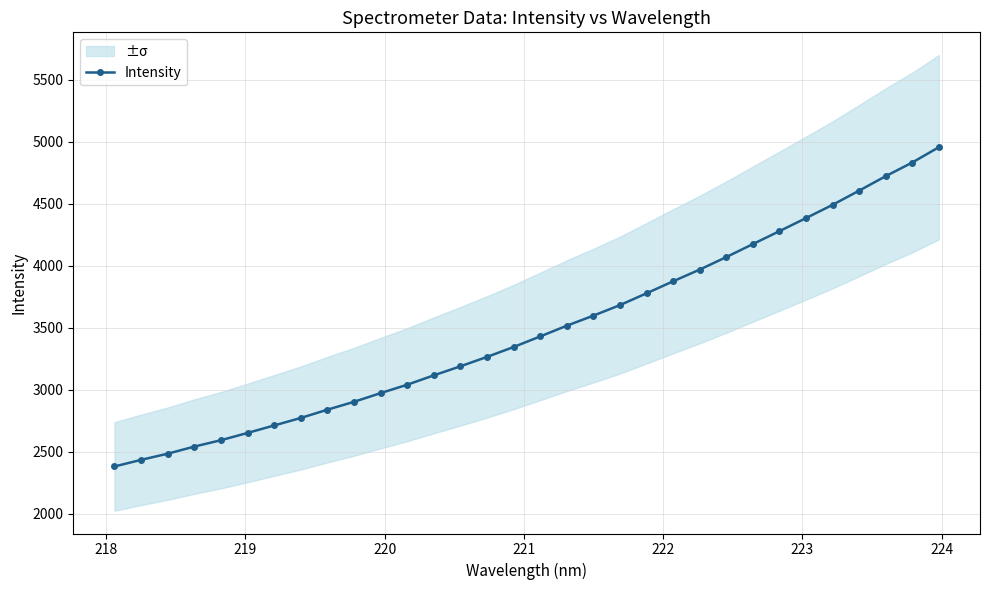

What is the value of the Intensity point at the 12th from the left?

3039.2